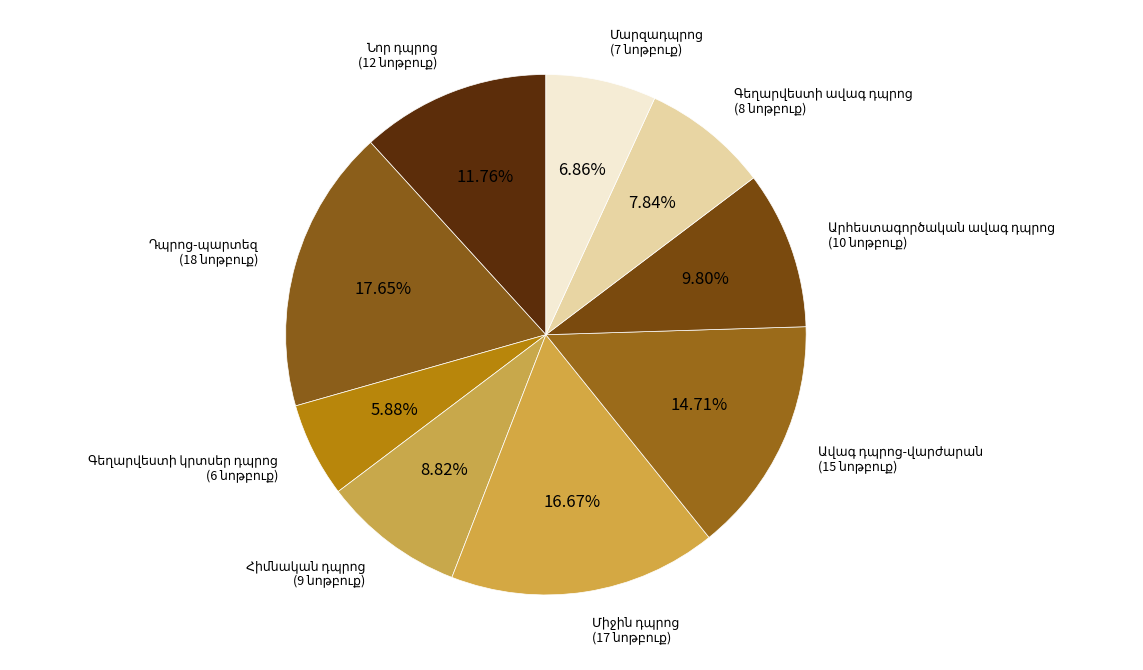

How many segments does this pie chart have?

9